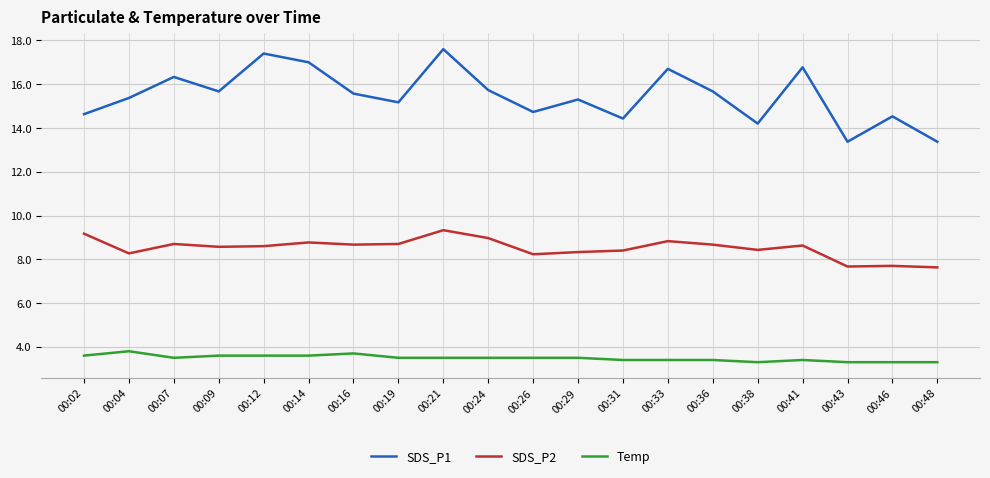

Where is the first local minimum for SDS_P1?

00:09